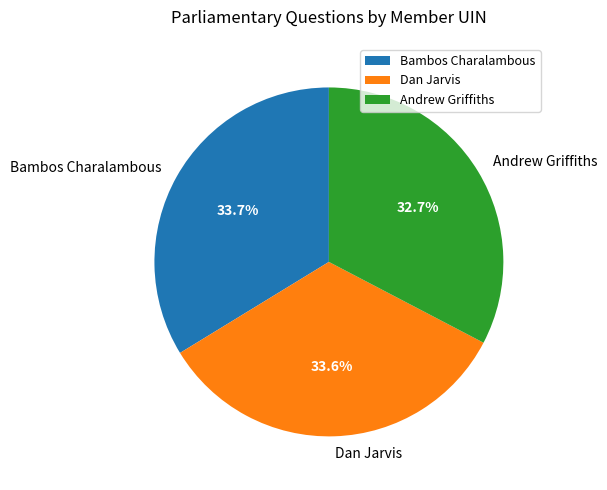

To the nearest percent, what is the difference between the largest and smallest slice percentages?

1%